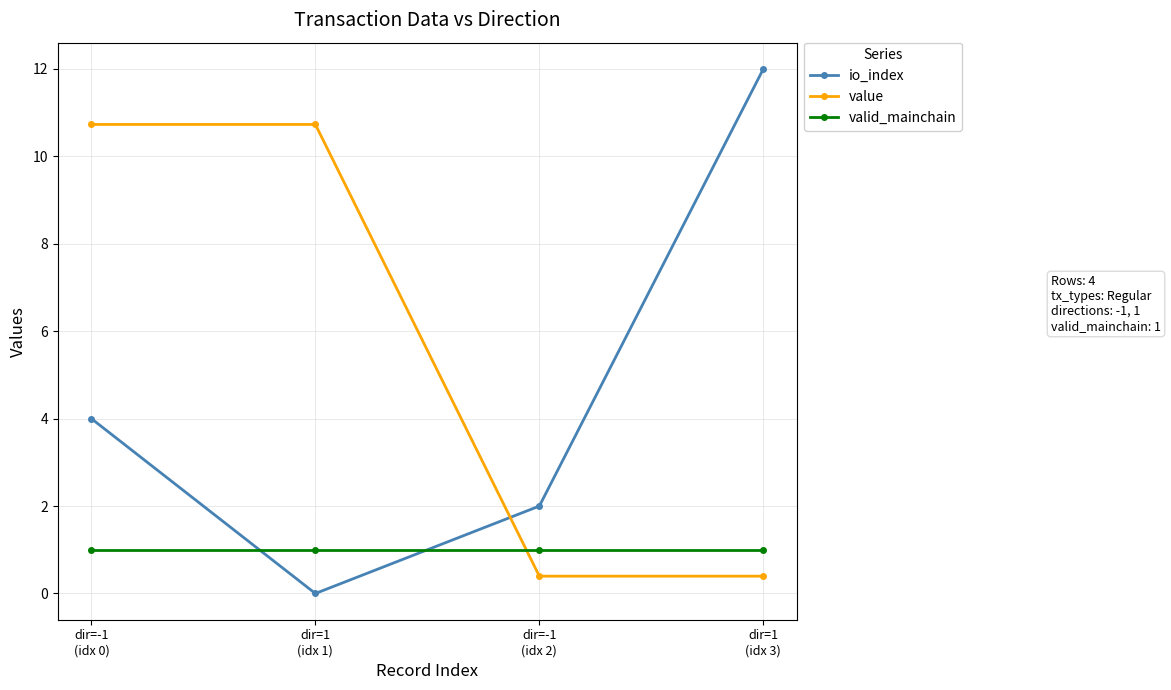

What is the sum of the value values at dir=-1
(idx 2) and dir=1
(idx 3)?

0.8